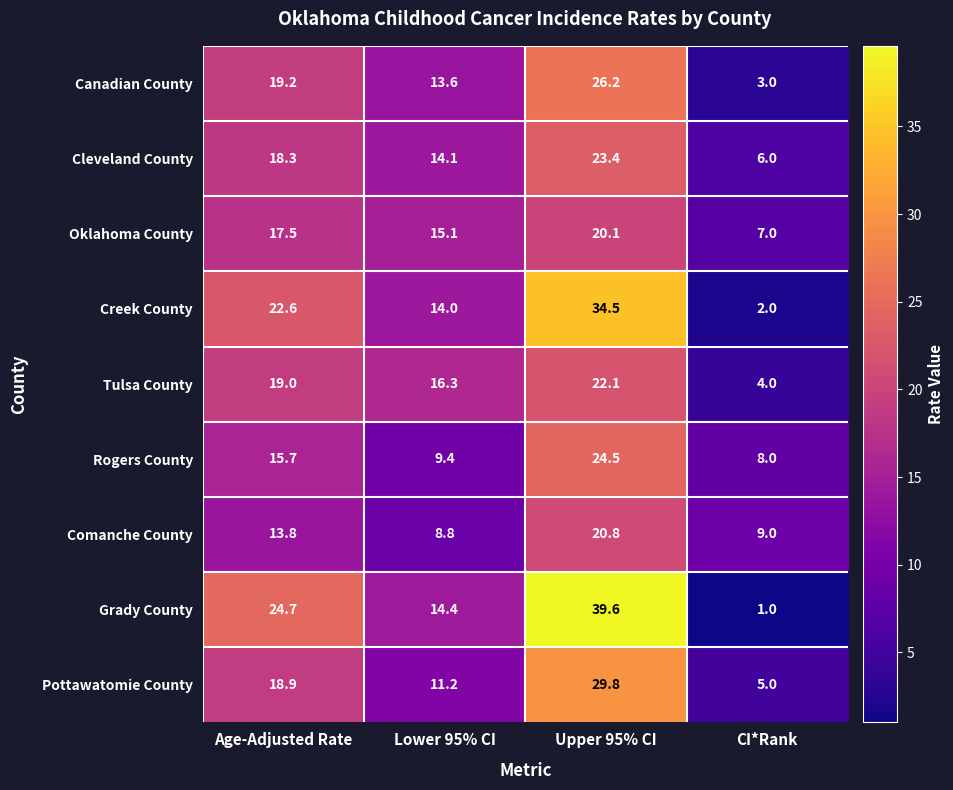

Rank the categories by Cleveland County value from highest to lowest.

Upper 95% CI, Age-Adjusted Rate, Lower 95% CI, CI*Rank